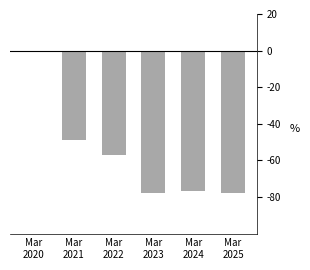

Count the number of values greater than -56.

2